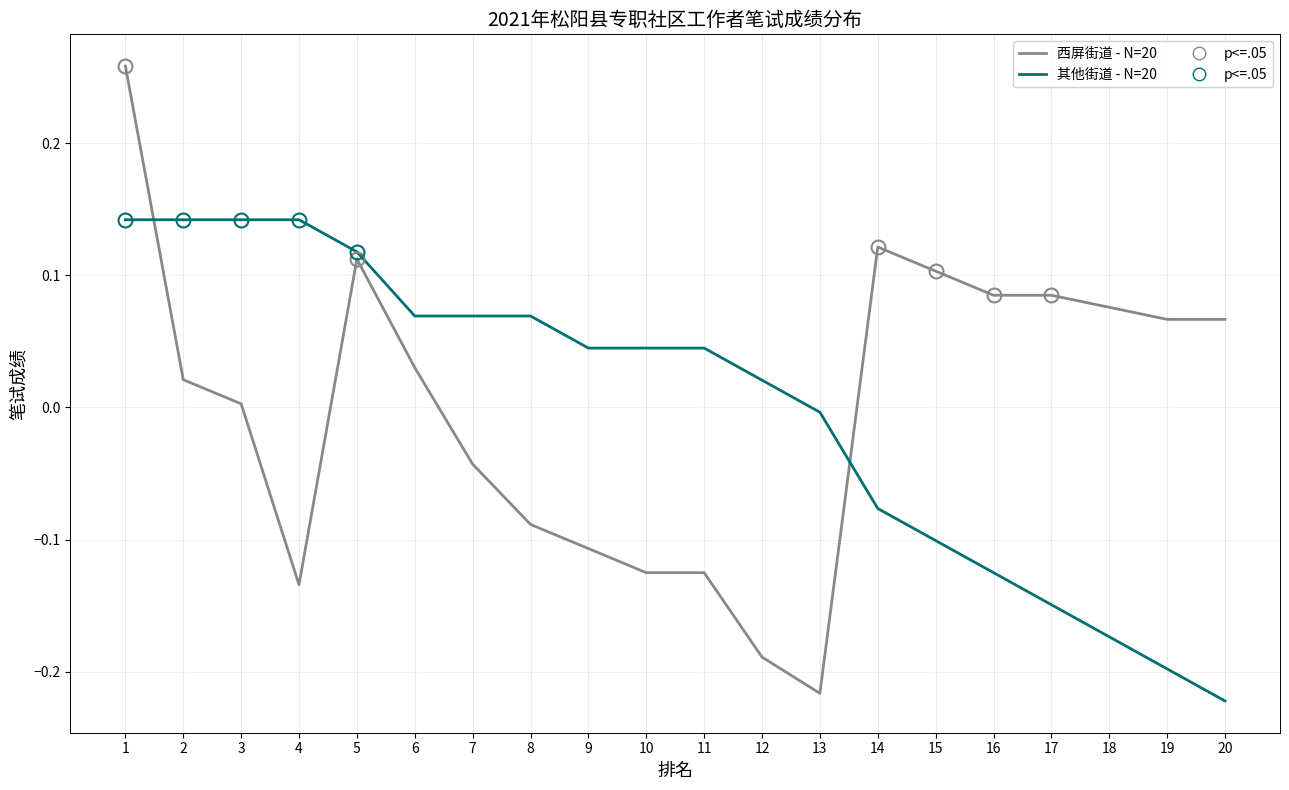

Between 8 and 11, which series saw the biggest shift?

西屏街道 - N=20